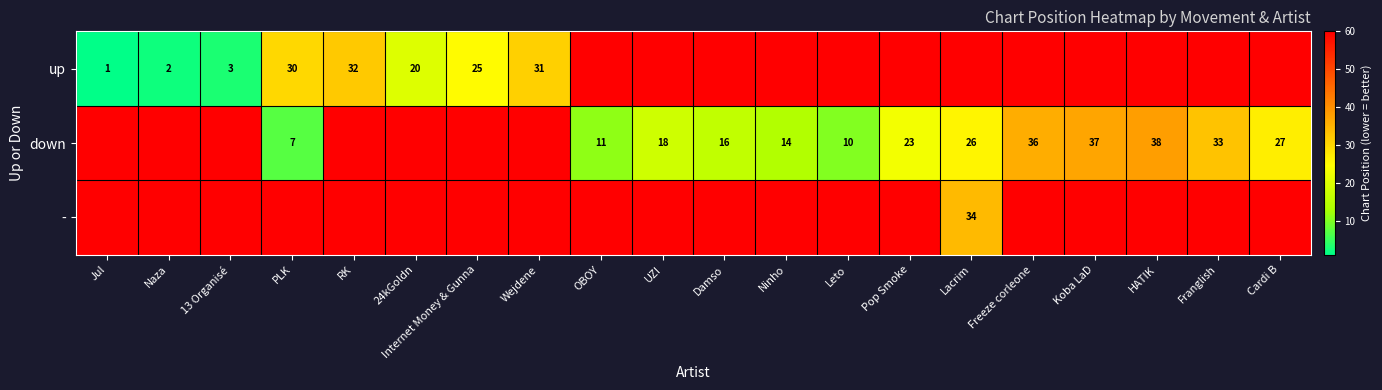

The value of up at RK is 32. True or false?

True